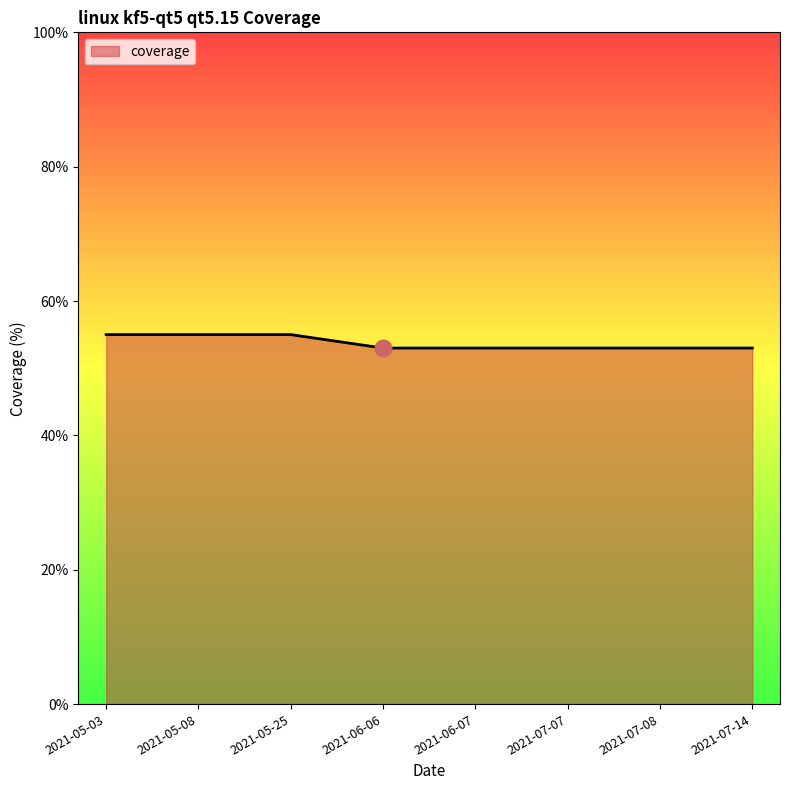

What value does the data have at 2021-05-08?

55